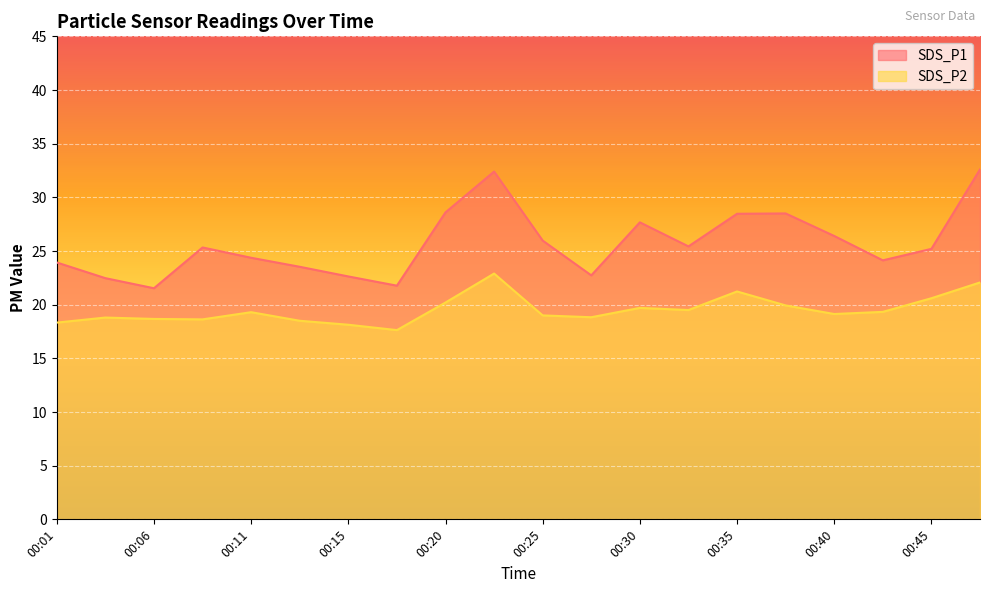

How many values in the SDS_P2 series exceed 19?

11